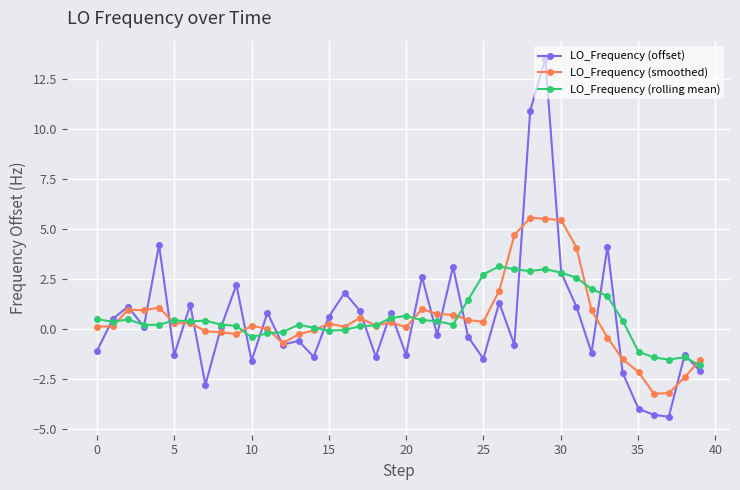

What is the greatest value displayed?

13.5